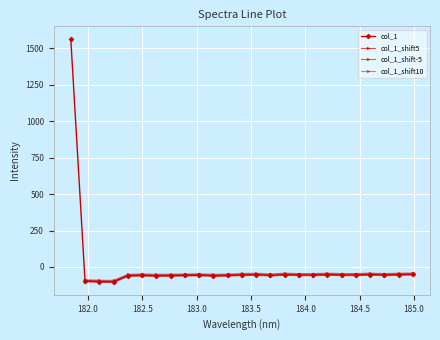

Where is the first local maximum?

182.498667305